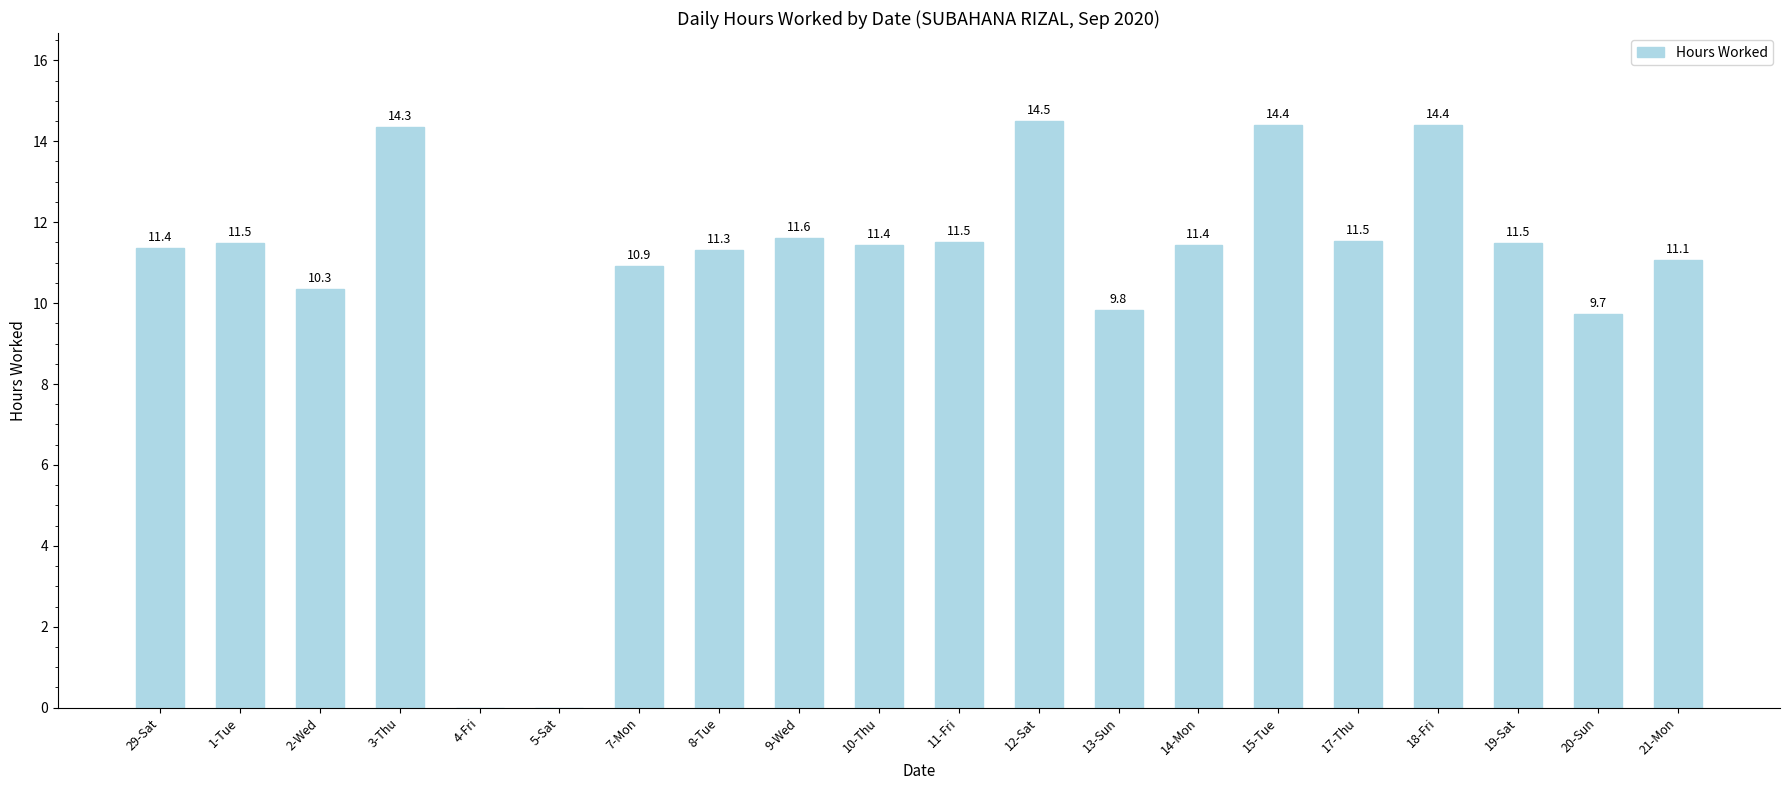

At which category does the chart reach its peak across all series?

12-Sat